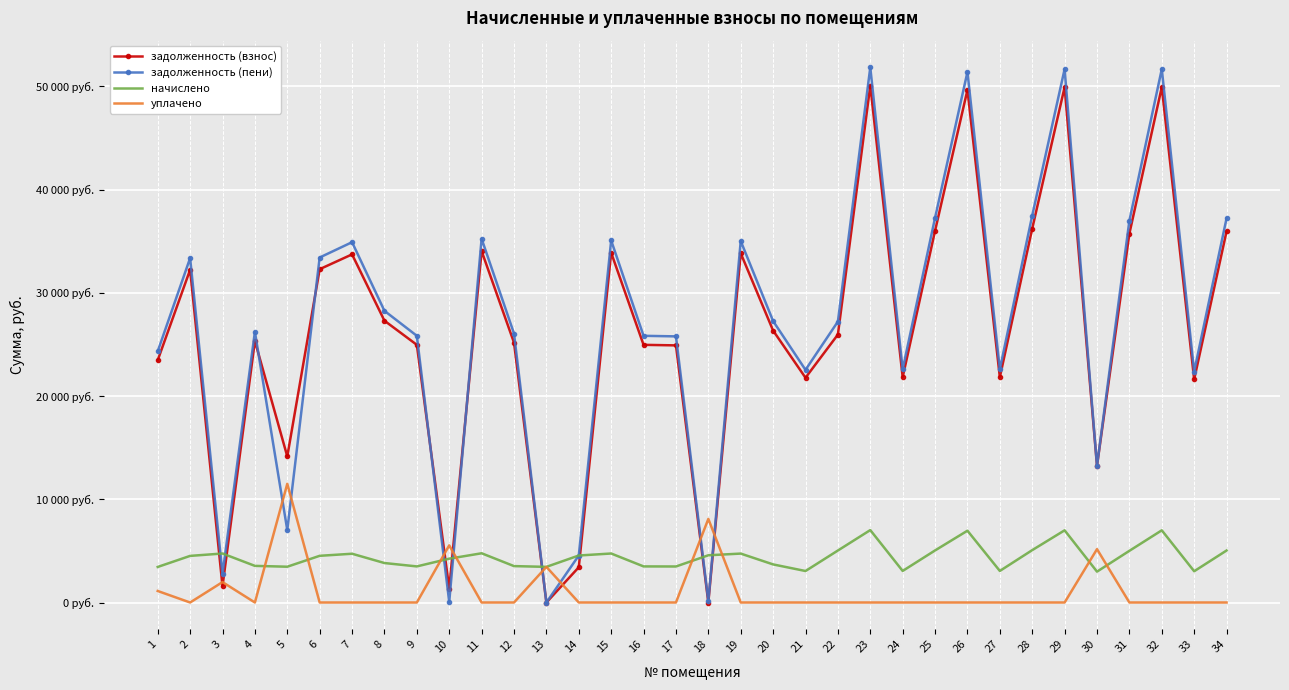

What are all the series names shown in the legend?

задолженность (взнос), задолженность (пени), начислено, уплачено